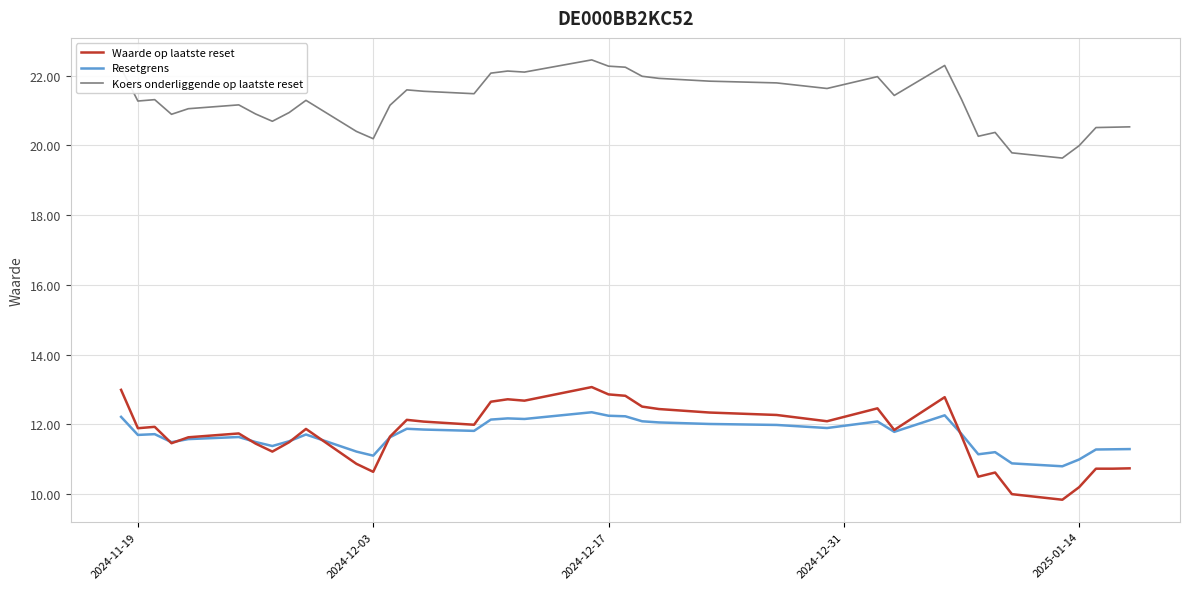

List the series in order of their peak value, lowest first.

Resetgrens, Waarde op laatste reset, Koers onderliggende op laatste reset